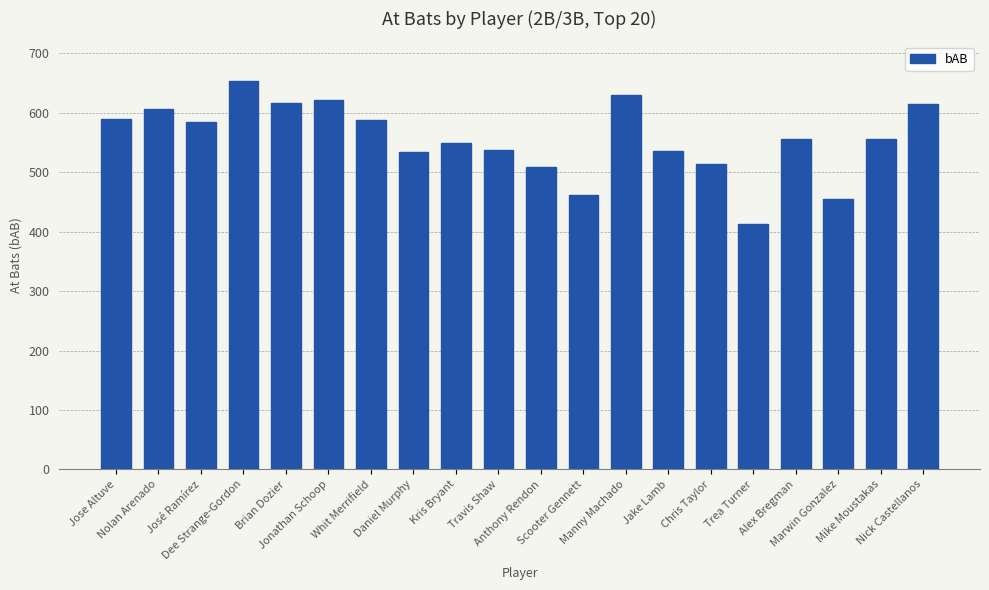

What is the label of the 5th bar from the right?

Trea Turner